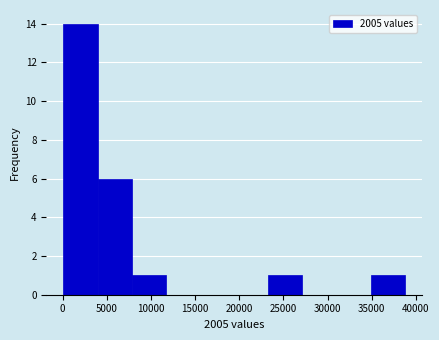

Reading left to right, transcribe this chart: for each bar, give the range it covers on the x-axis and its height. Neither the bar edges nor the heights are printed on the chart, so give them approximately, as read against the axes.

0 to 4000: 14
4000 to 8000: 6
8000 to 11500: 1
11500 to 15500: 0
15500 to 19500: 0
19500 to 23500: 0
23500 to 27000: 1
27000 to 31000: 0
31000 to 35000: 0
35000 to 39000: 1